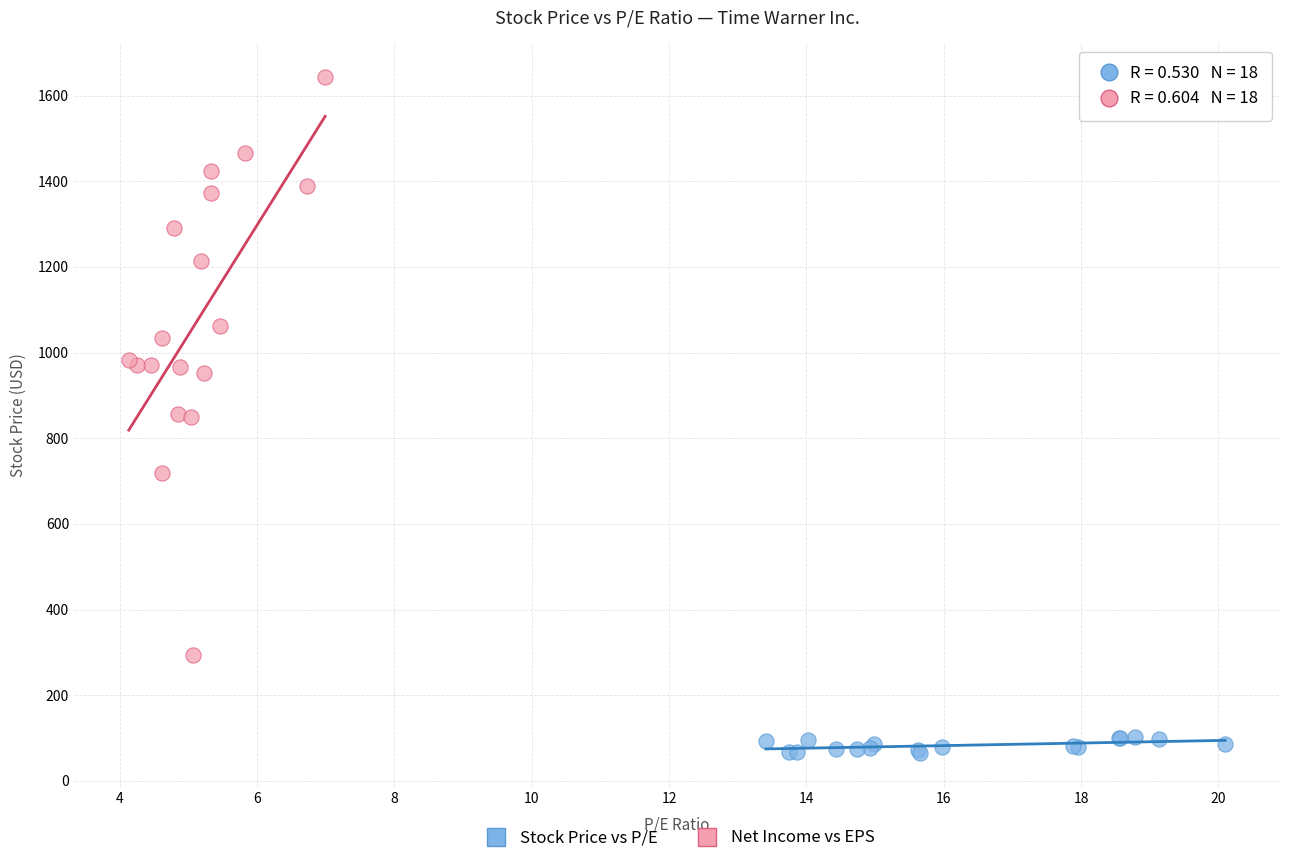

Which series has the largest Y range (max minus min)?

Net Income vs EPS